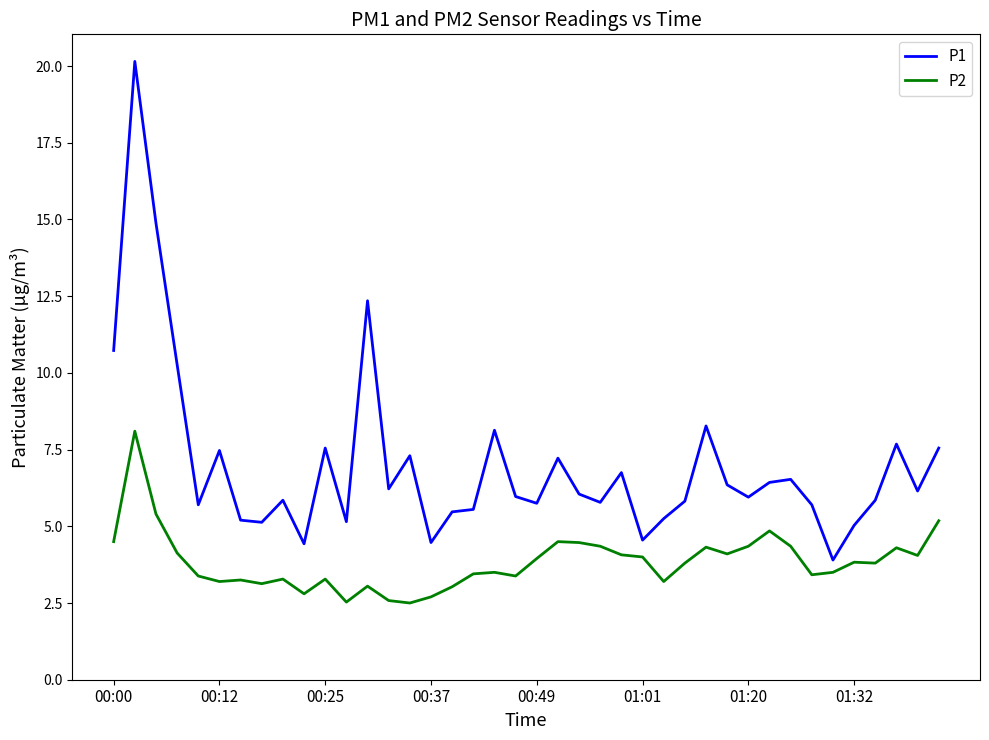

Which series has the largest range (max minus min)?

P1